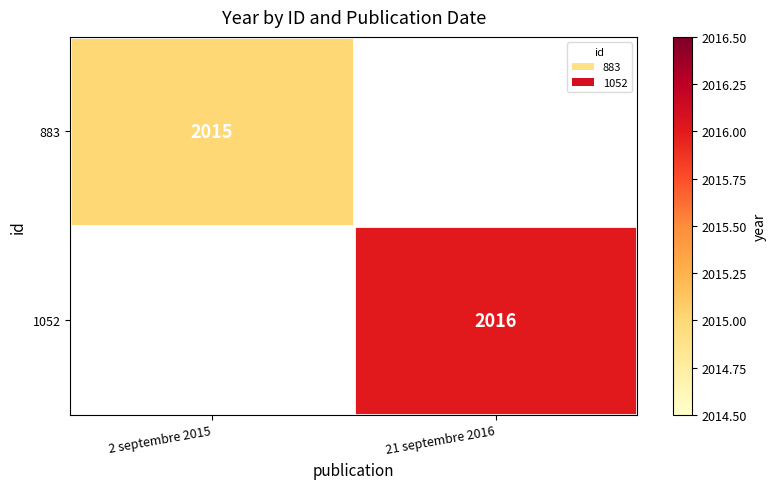

The value of 1052 at 21 septembre 2016 is 2016. True or false?

True